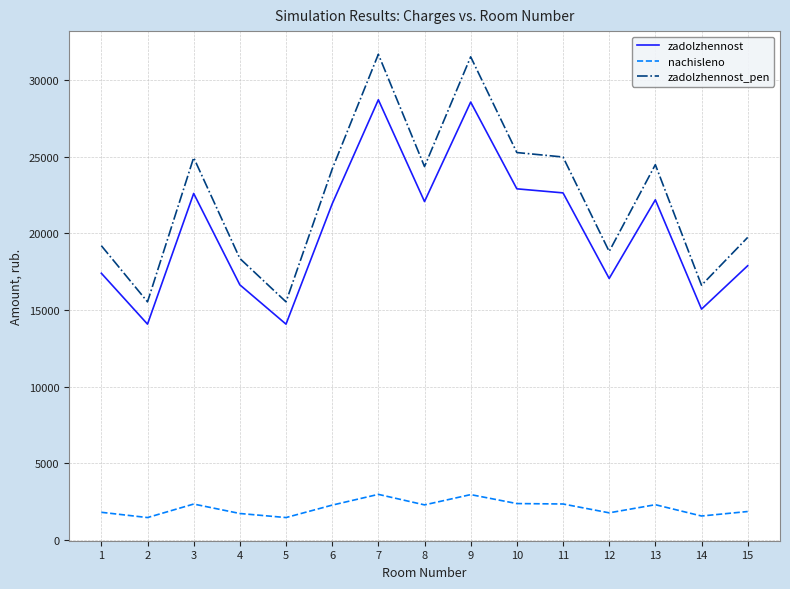

True or false: zadolzhennost has more than 1 interior local peaks.

True